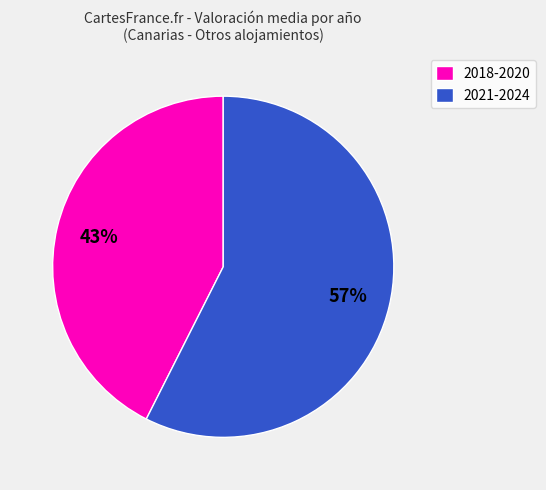

To the nearest percent, what portion does 2021-2024 represent?

57%